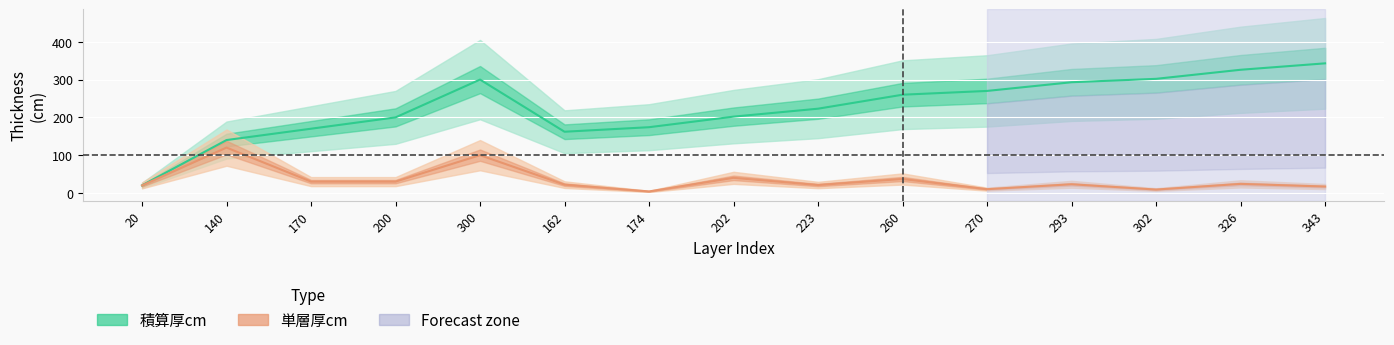

What is the difference between the 積算厚cm values at 202 and 300?

98